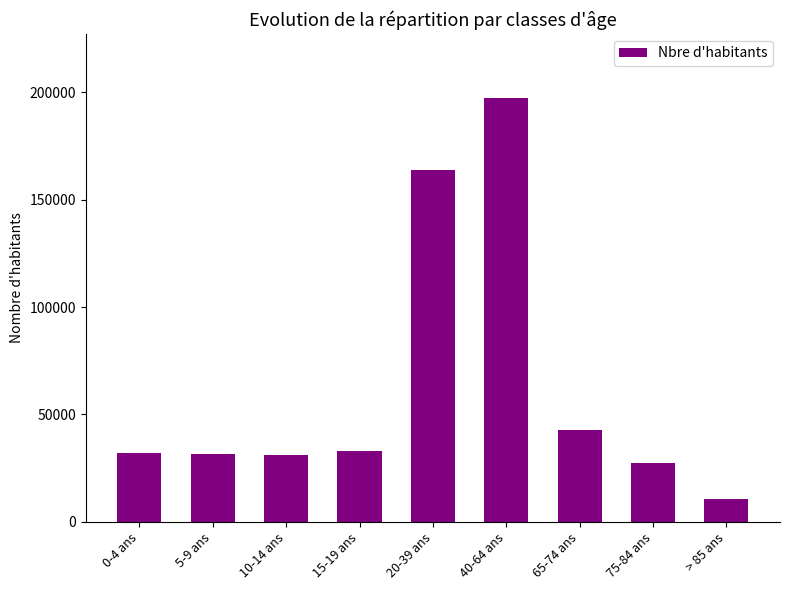

What is the label of the 8th bar from the right?

5-9 ans